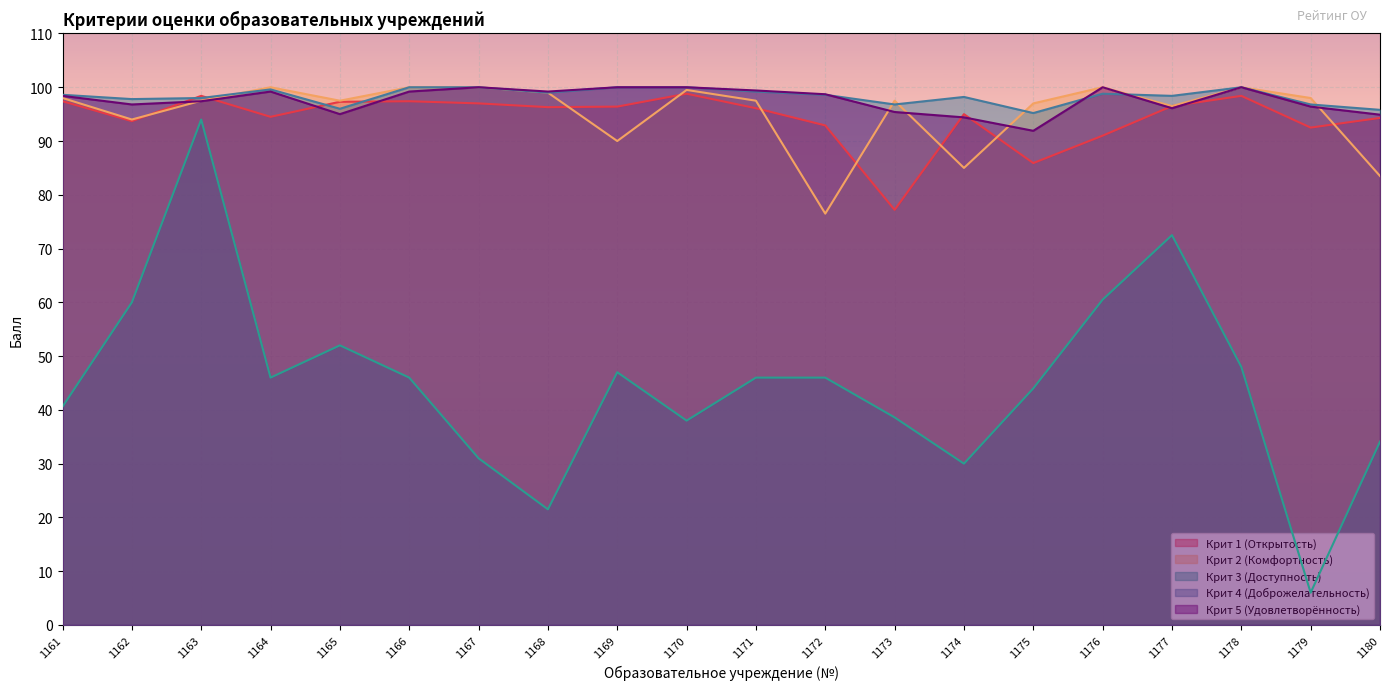

What is the total value across all series at 1168?

415.0